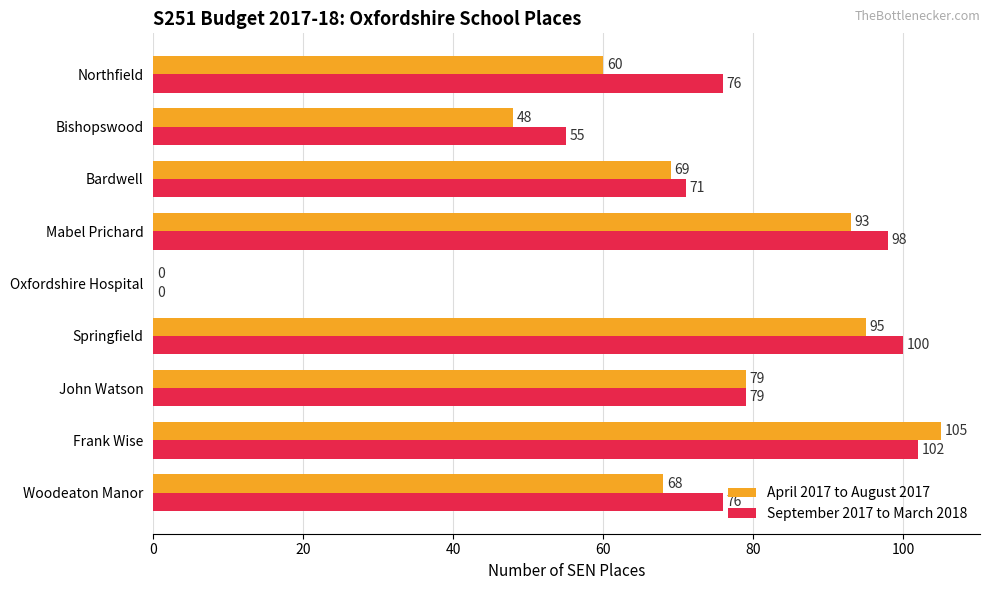

Is it true that April 2017 to August 2017 equals 18 at Bishopswood?

False